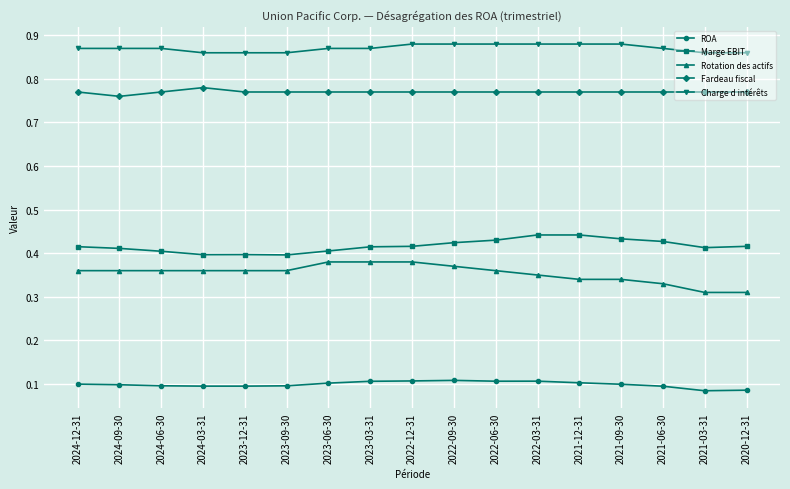

Is the value of Marge EBIT at 2021-06-30 greater than the value of Charge d intérêts at 2021-12-31?

No